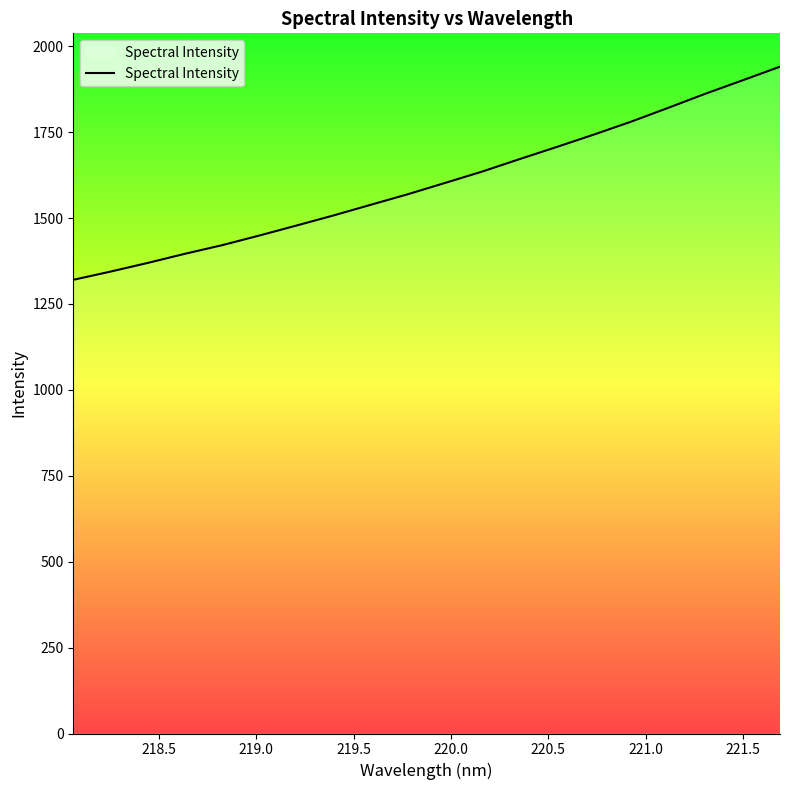

What is the difference between the maximum and minimum values?

620.2